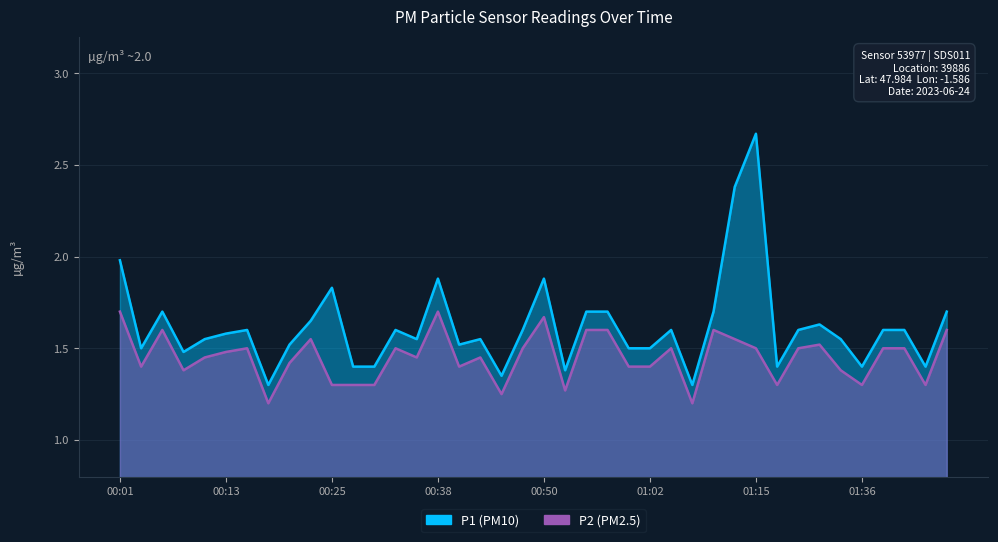

What is the maximum value shown in the chart?

2.7